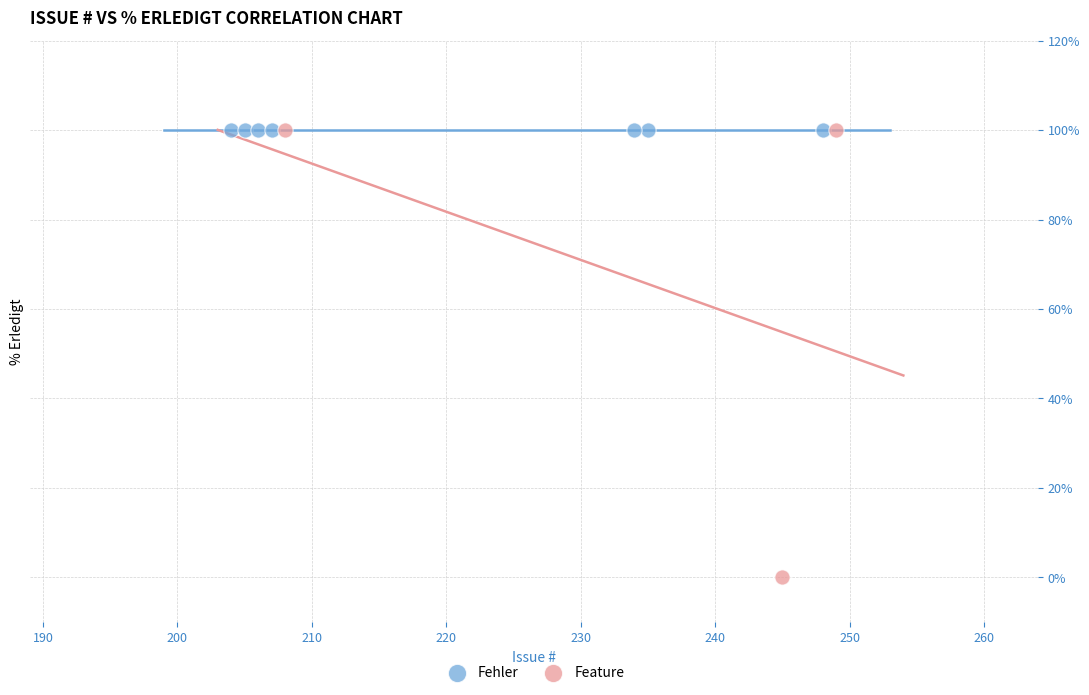

Which series contains the lowest Y value?

Feature